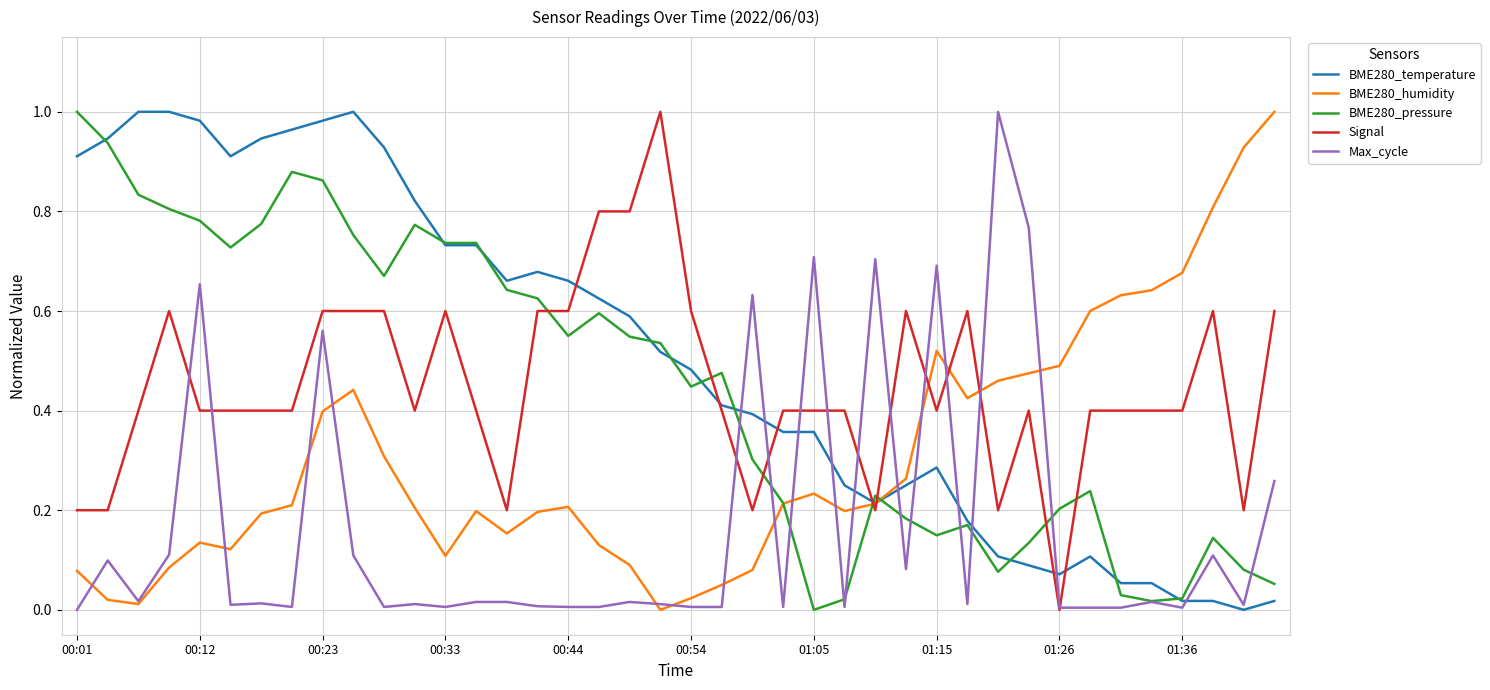

Which series has the largest total across all categories?

BME280_temperature